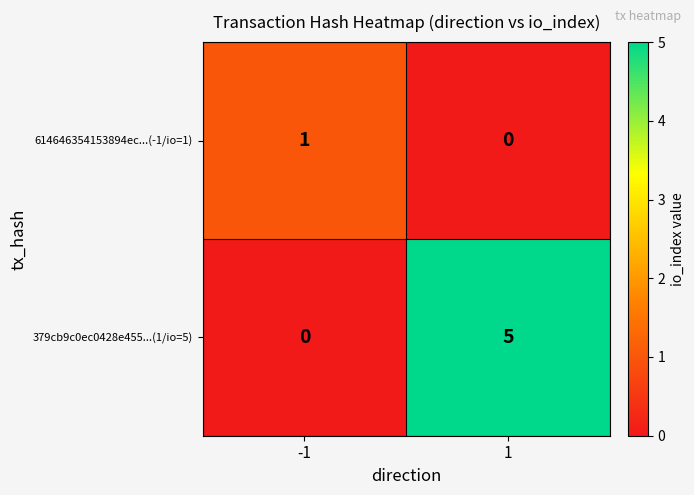

What is the greatest value displayed?

5